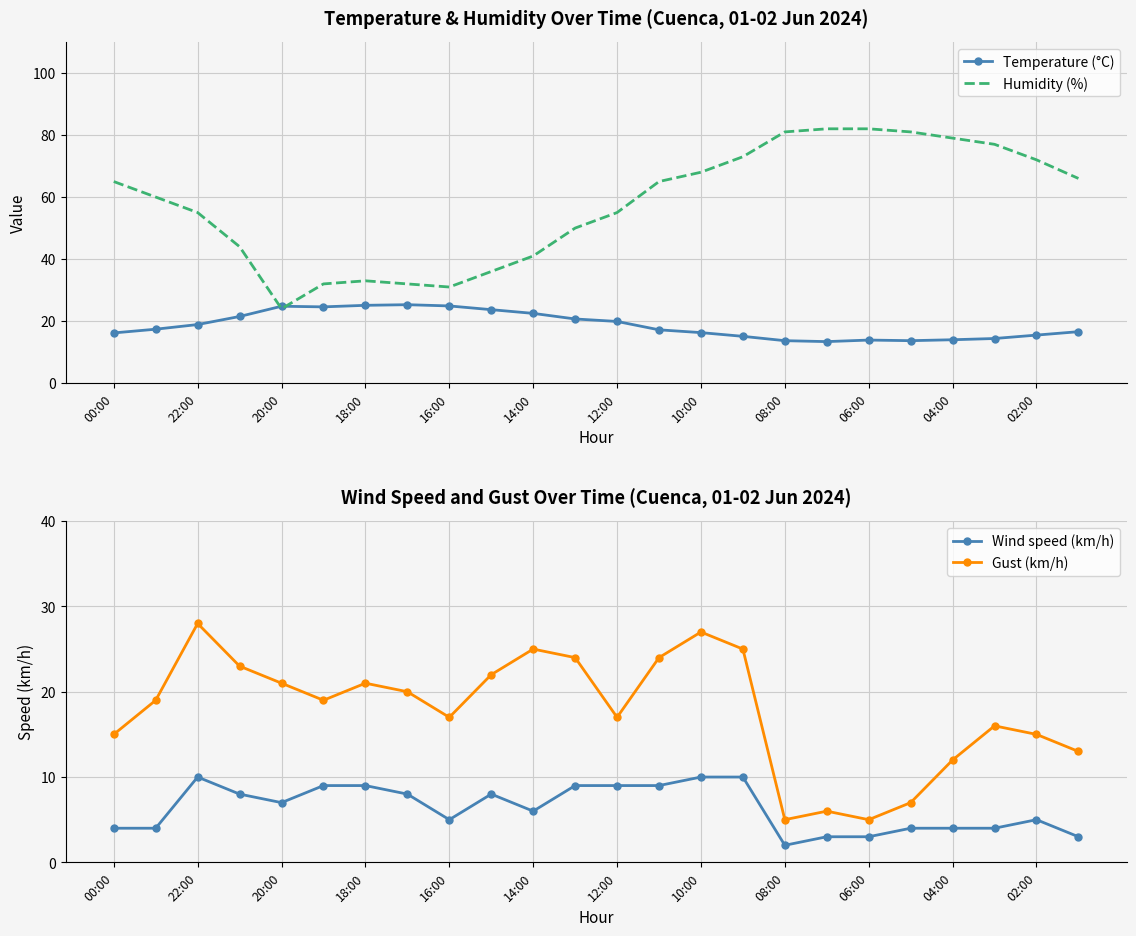

What is the minimum value for Humidity (%)?

24.0